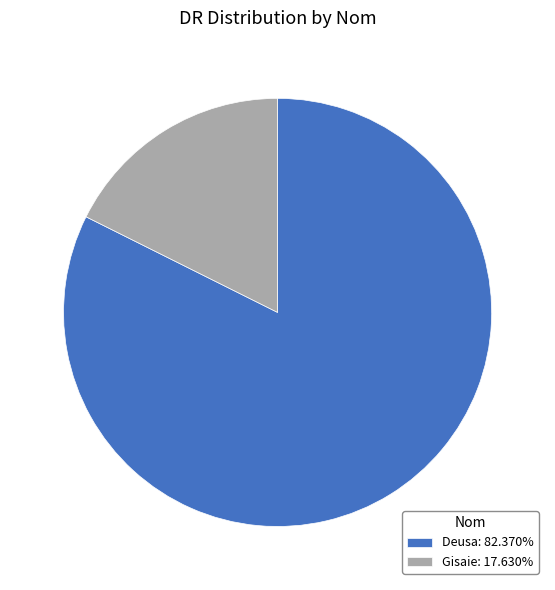

How many slices are in this pie chart?

2